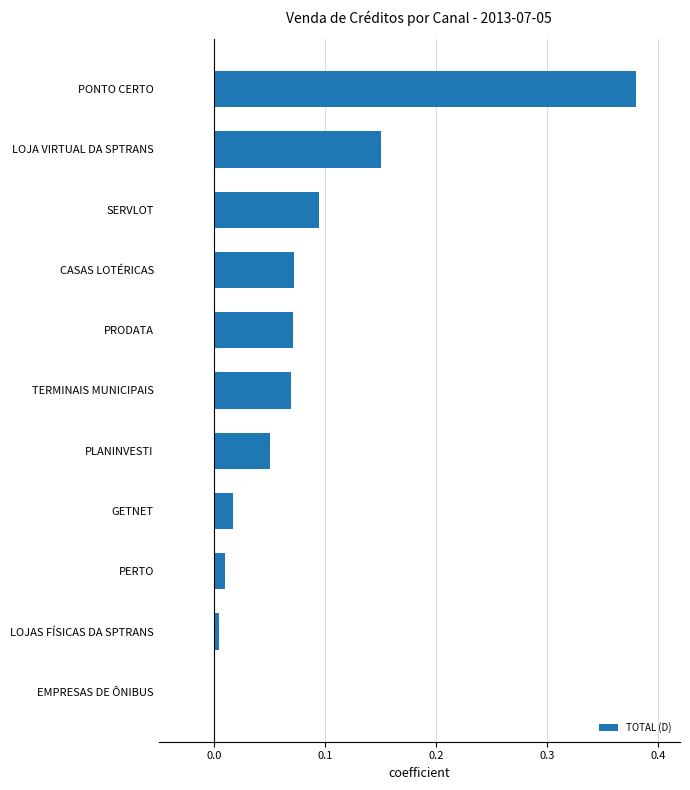

Which category has the highest value across all series?

PONTO CERTO